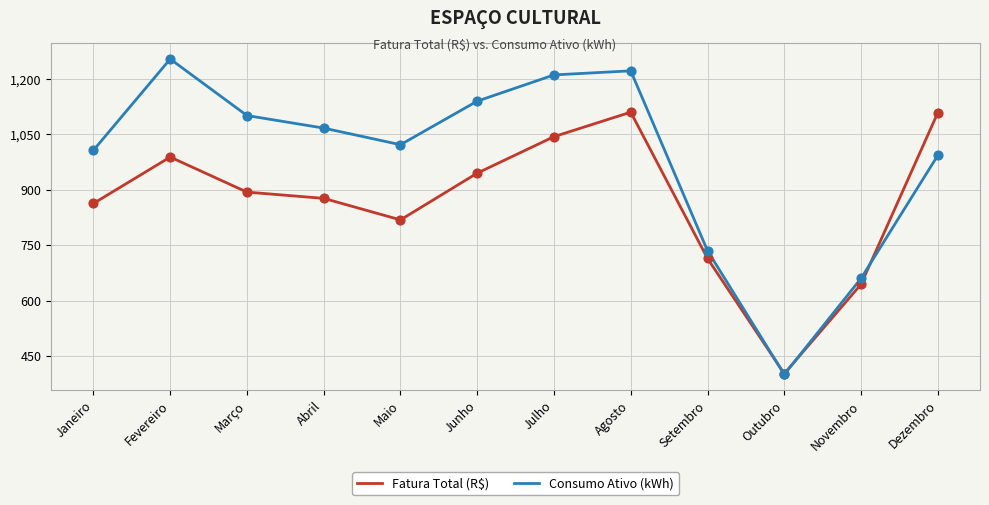

What is the spread (max minus min) of values at Agosto?

111.9